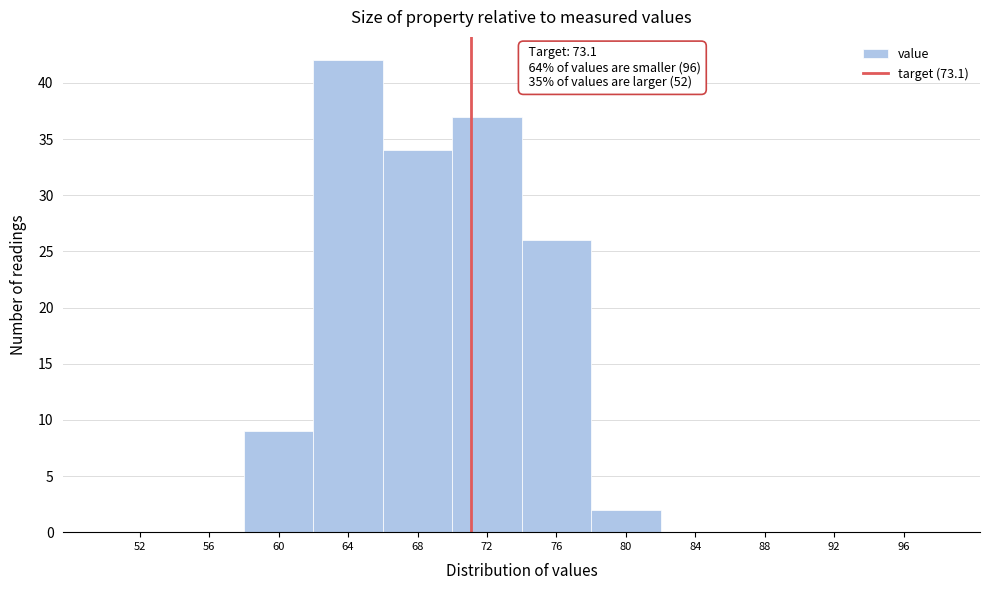

Reading left to right, transcribe all the data shown in this chart.

52=0	56=0	60=9	64=42	68=34	72=37	76=26	80=2	84=0	88=0	92=0	96=0